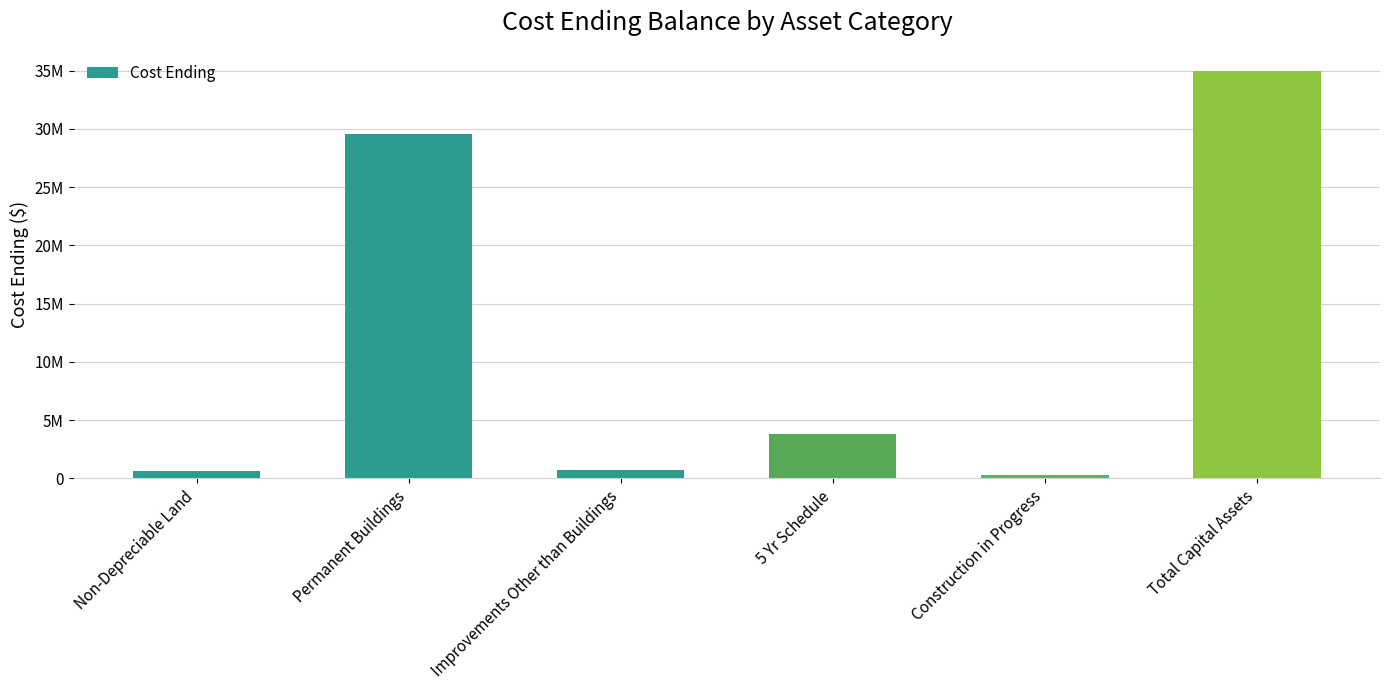

What is the label of the 6th bar from the right?

Non-Depreciable Land